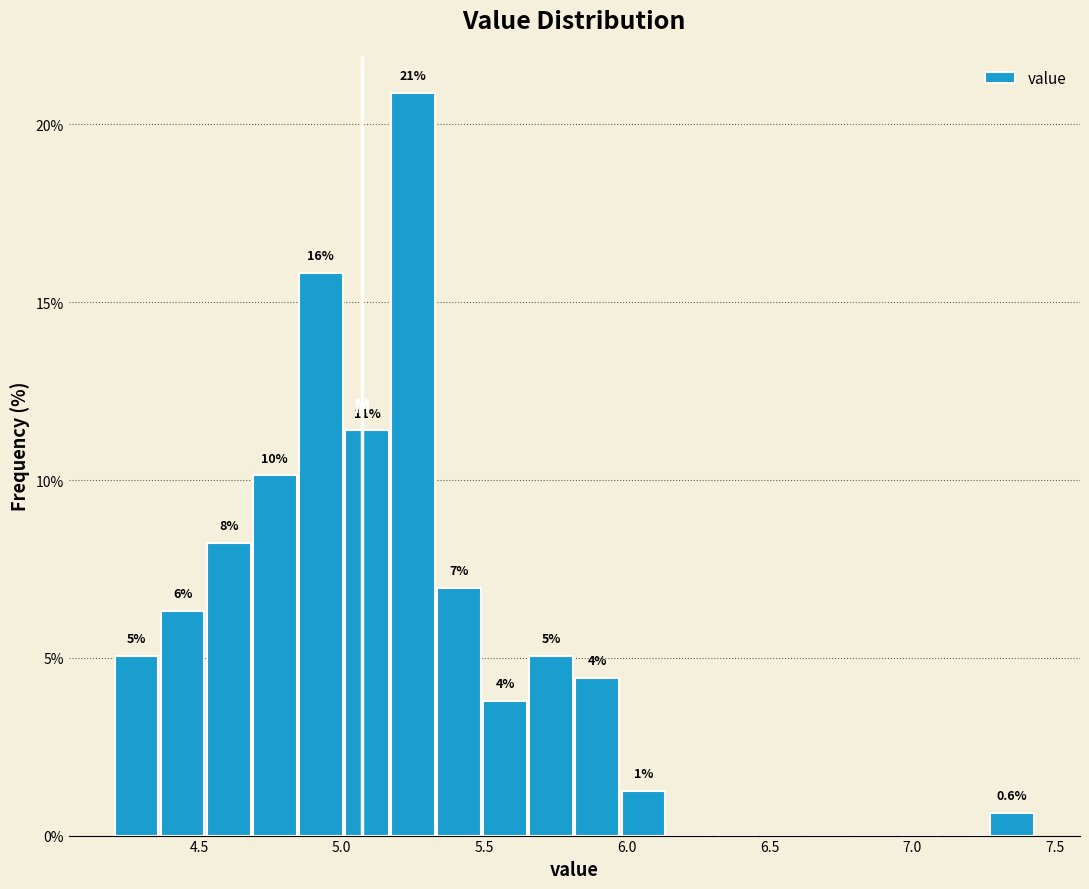

Around what value on the x-axis is the tallest bar? Give the approximate position of its centre, as read against the axis.

5.25